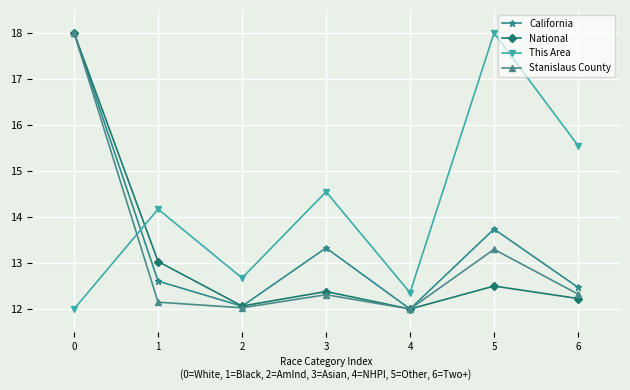

Which series changed the most between 0 and 3?

Stanislaus County